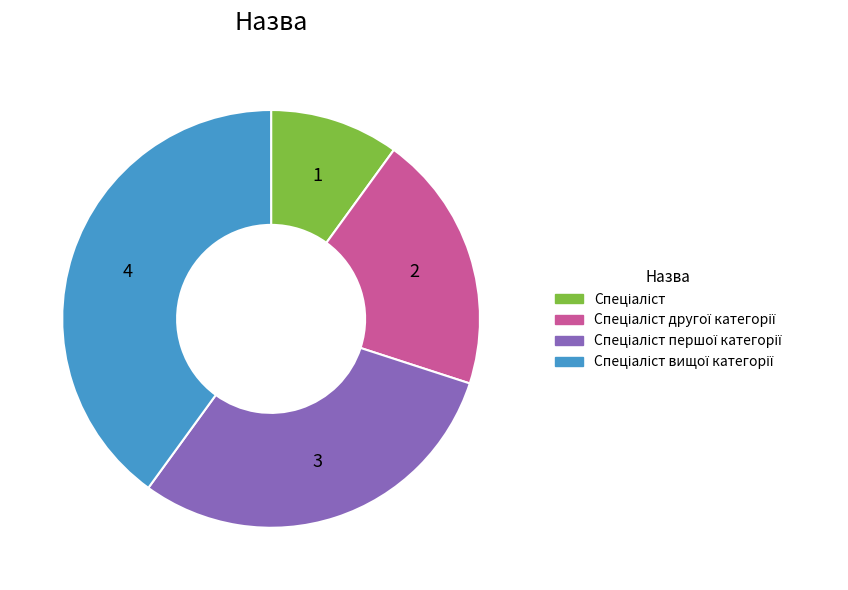

Is there any slice that represents more than half of the pie?

No